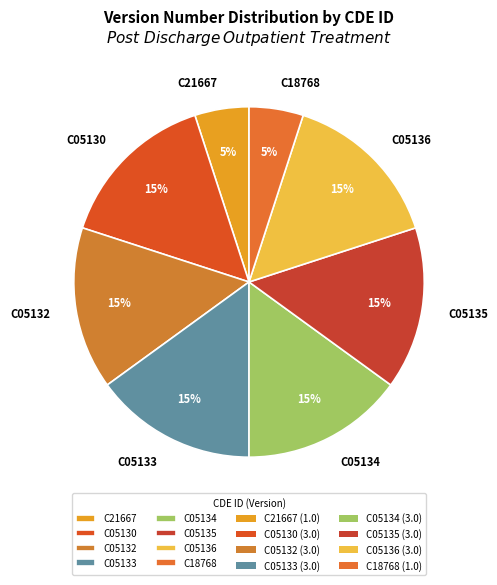

To the nearest percent, what percentage of the pie is C05130?

15%